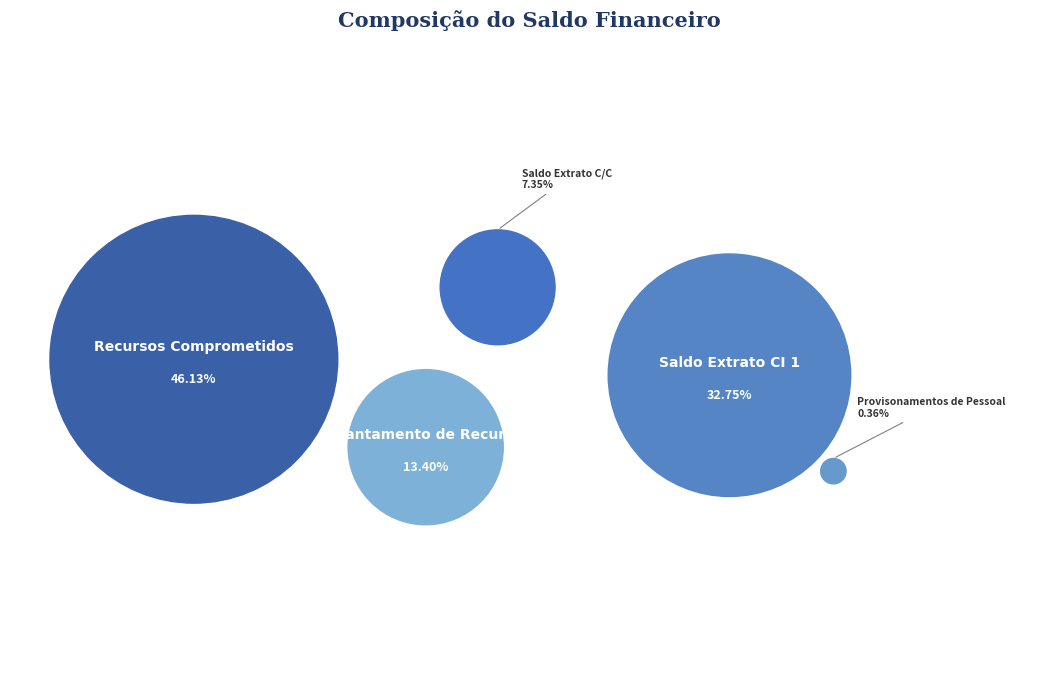

Rank the categories by value from highest to lowest.

Recursos Comprometidos, Saldo Extrato CI 1, Adiantamento de Recursos, Saldo Extrato C/C, Provisonamentos de Pessoal